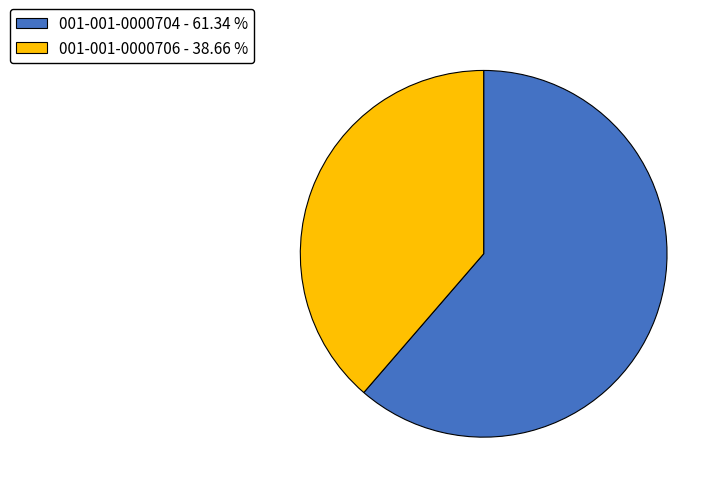

How many segments does this pie chart have?

2